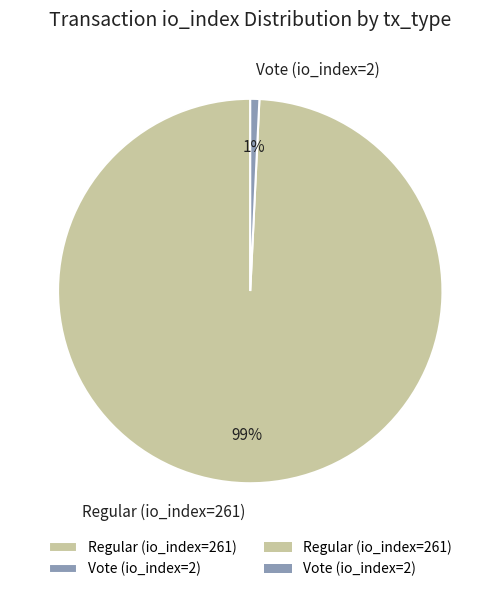

How many segments does this pie chart have?

2